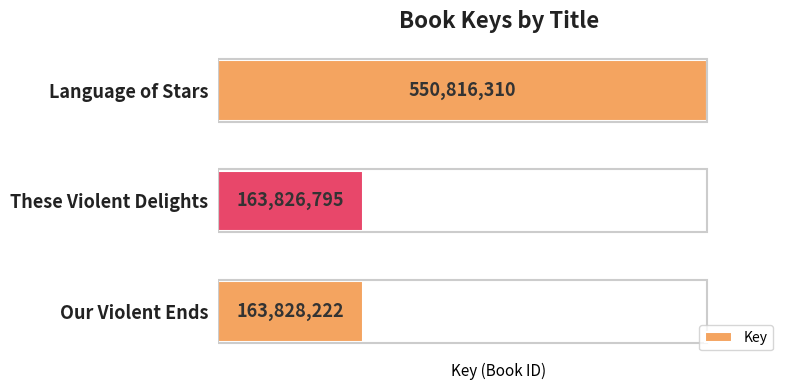

What value does the data have at Our Violent Ends, to the nearest 50?

163828200